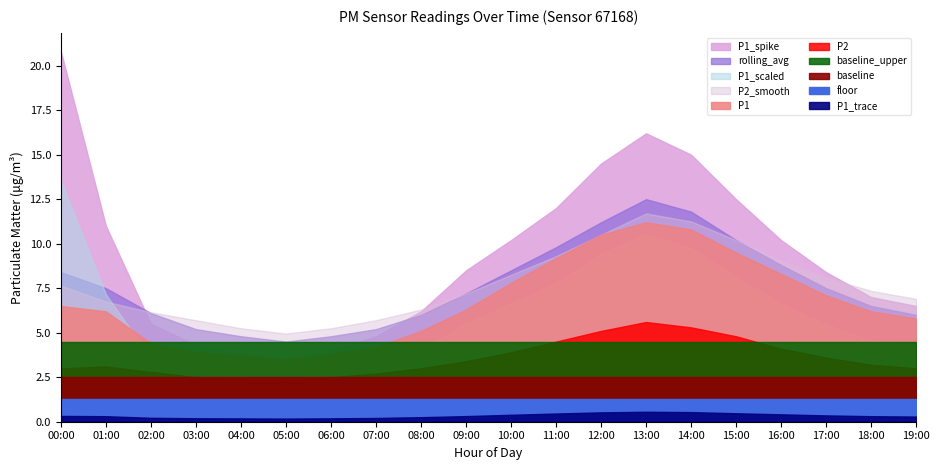

Where does the P1_spike series first go above 8?

00:00